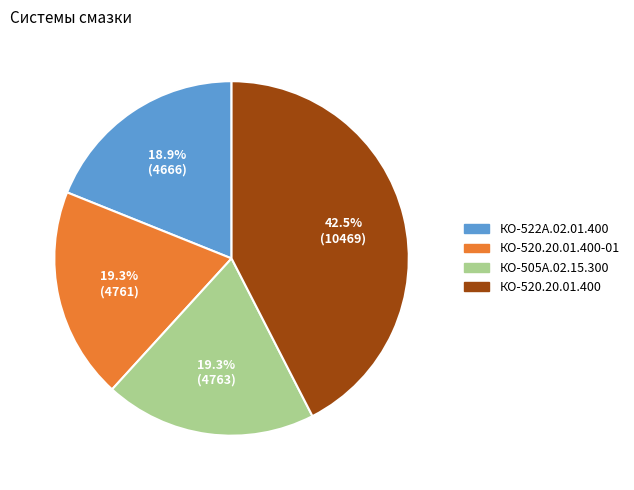

Is there any slice that represents more than half of the pie?

No